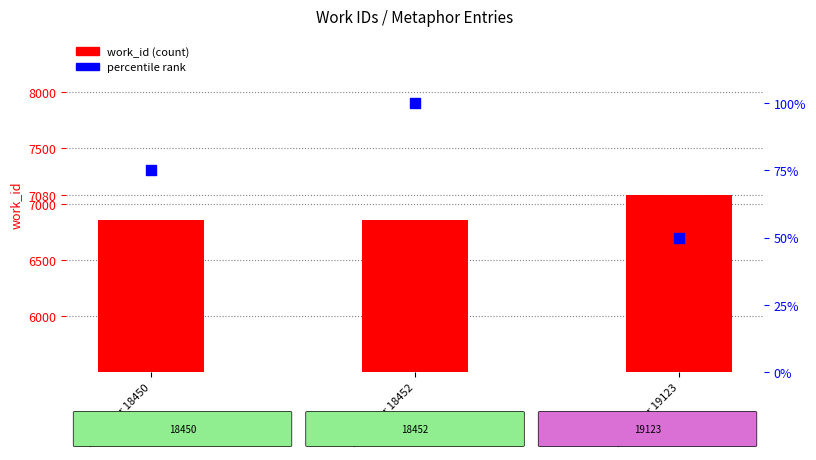

Which series has the largest total across all categories?

work_id